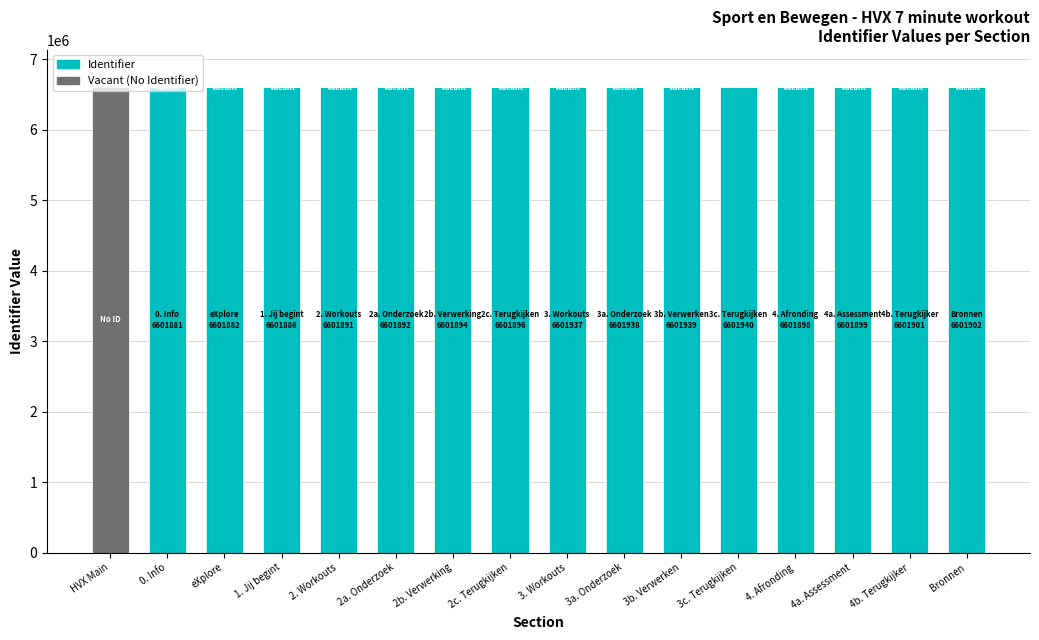

How many series are shown in this chart?

2